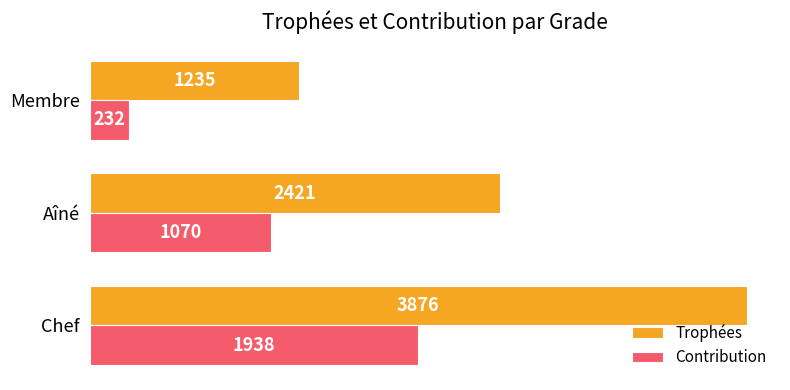

What is the average value of the Trophées series?

2511